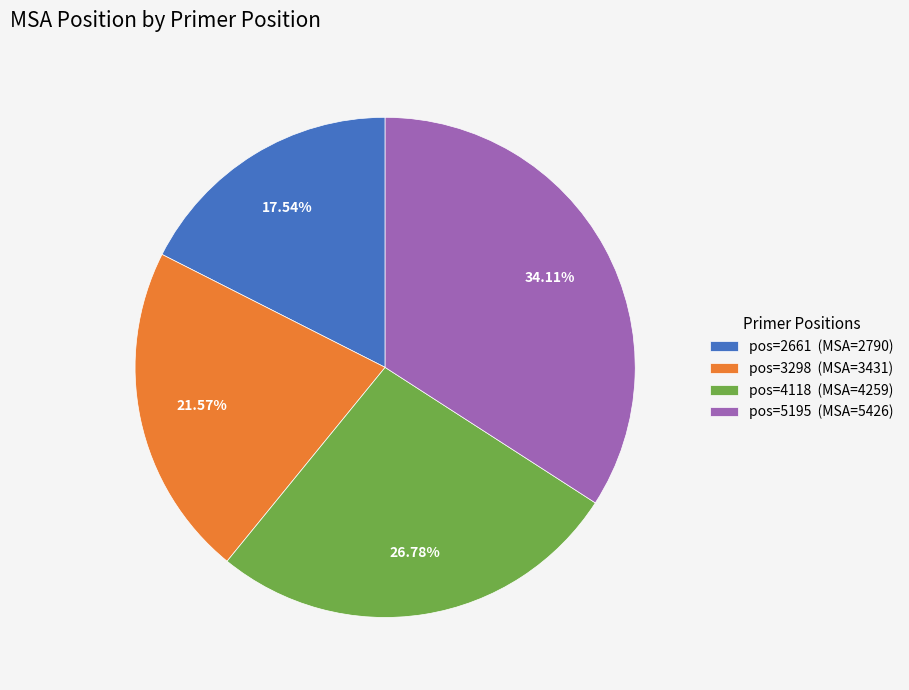

Which has a higher value, pos=3298 (MSA=3431) or pos=4118 (MSA=4259)?

pos=4118 (MSA=4259)